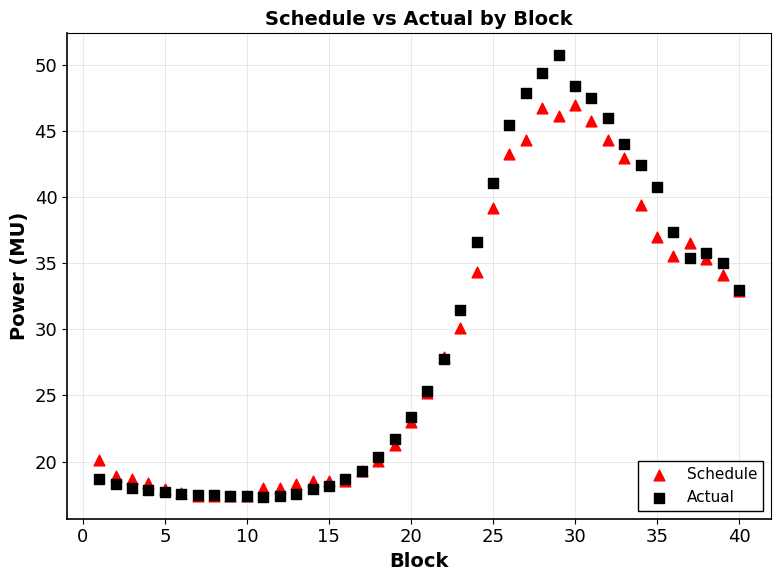

In the Schedule series, what Y value is closest to 32?

32.9